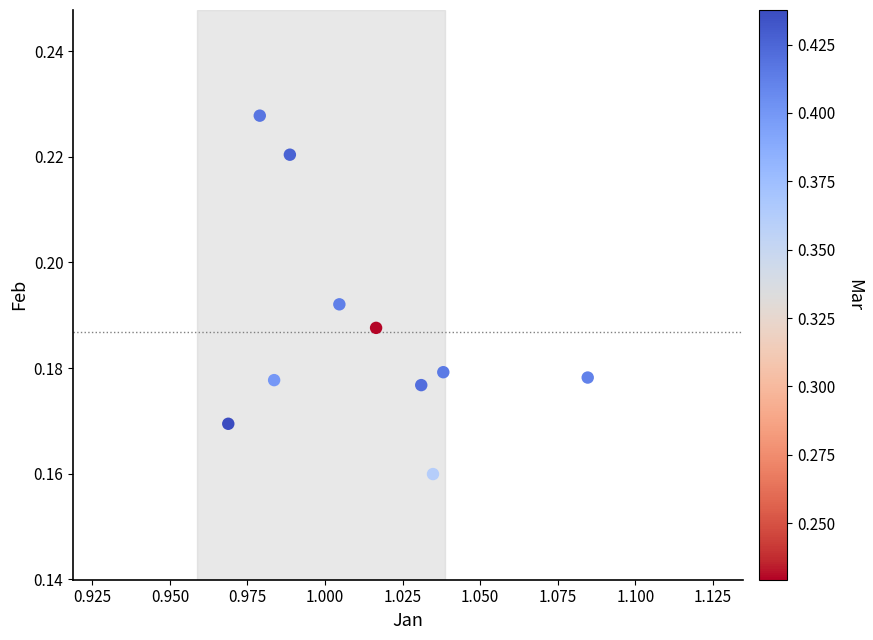

What is the average X value?

1.0